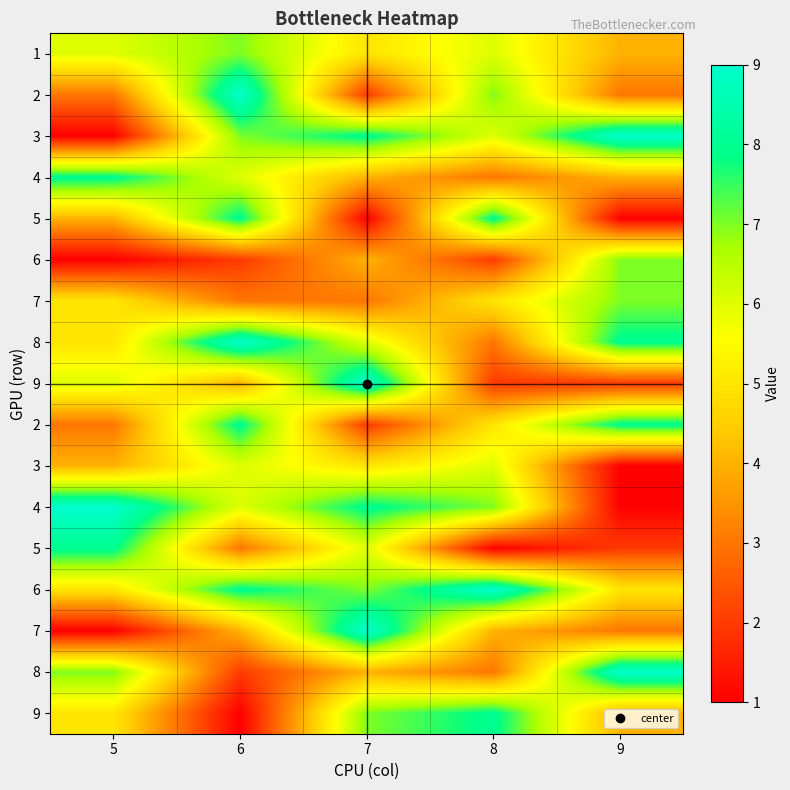

Which has a higher value, 7 or 5?

5